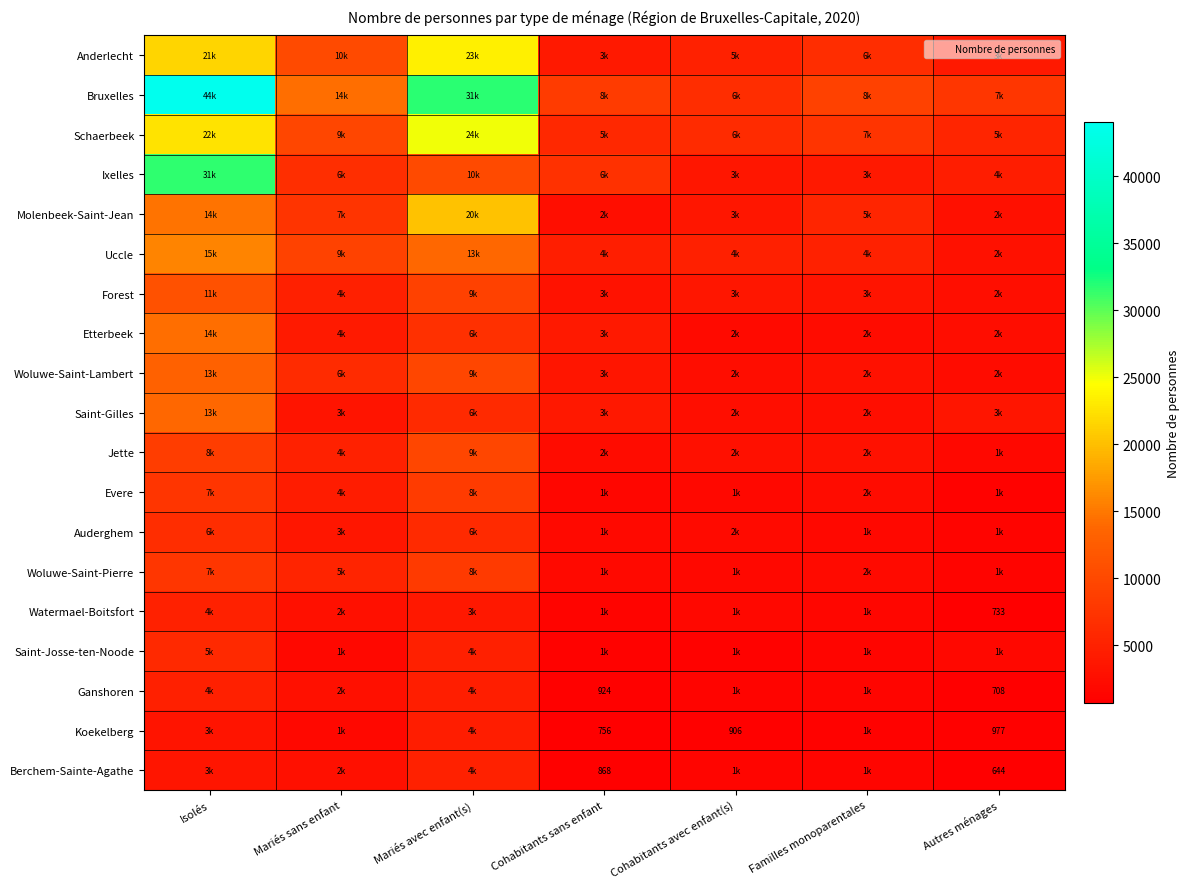

Is it true that Watermael-Boitsfort equals 1287 at Autres ménages?

False